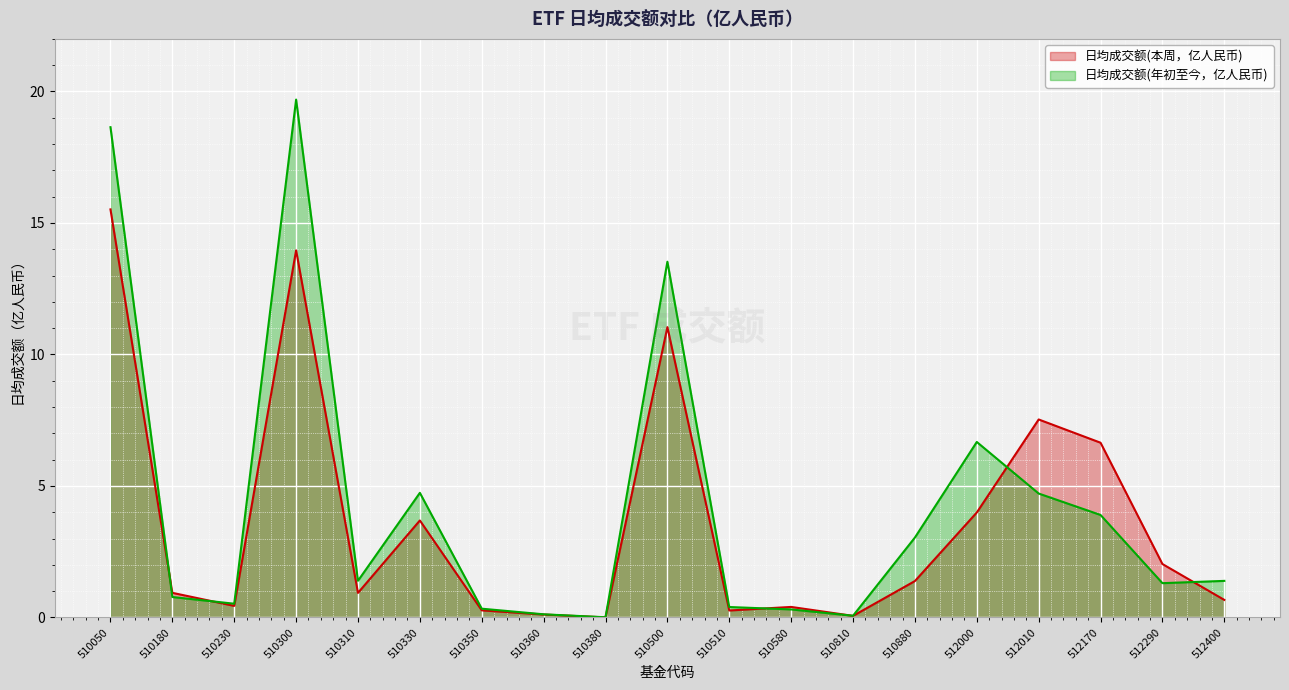

The 日均成交额(本周，亿人民币) series shows 0.0 at 510380. True or false?

False